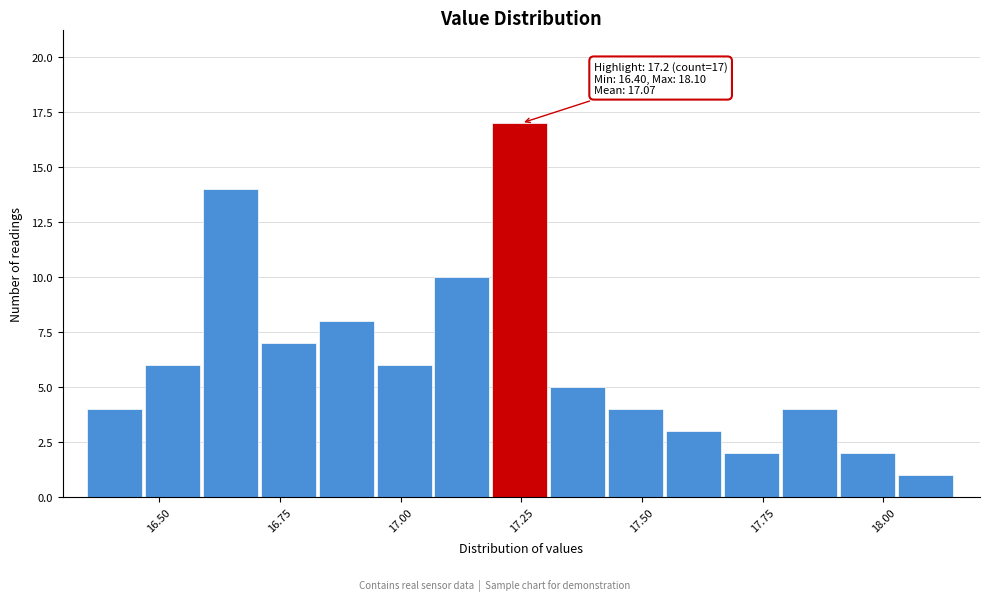

Around what value on the x-axis is the tallest bar? Give the approximate position of its centre, as read against the axis.

17.25